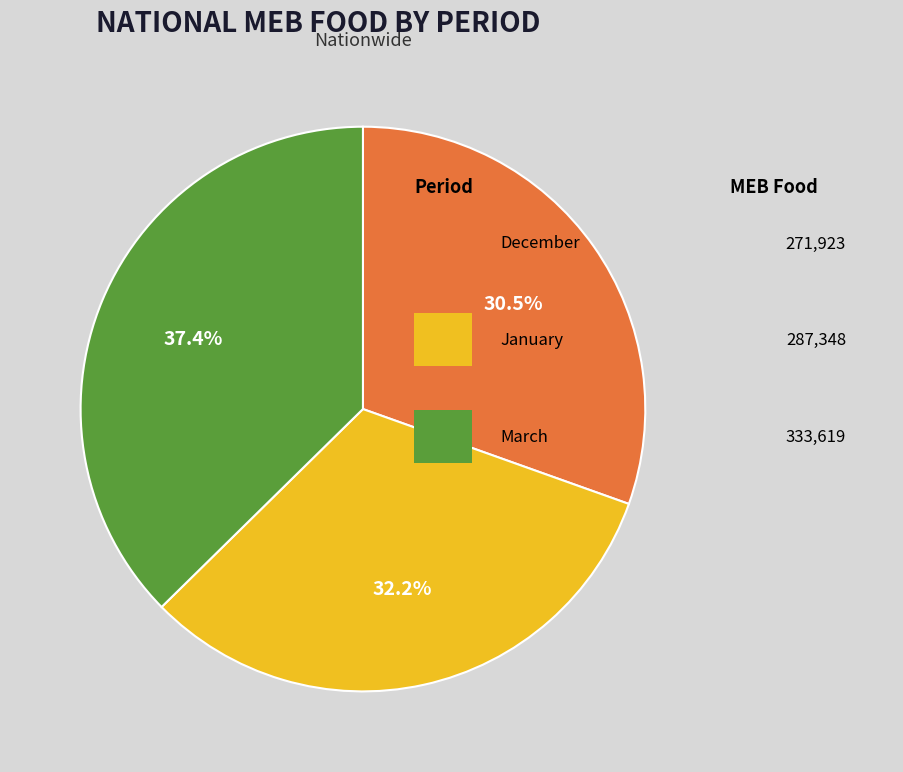

Is there a majority slice in this chart?

No